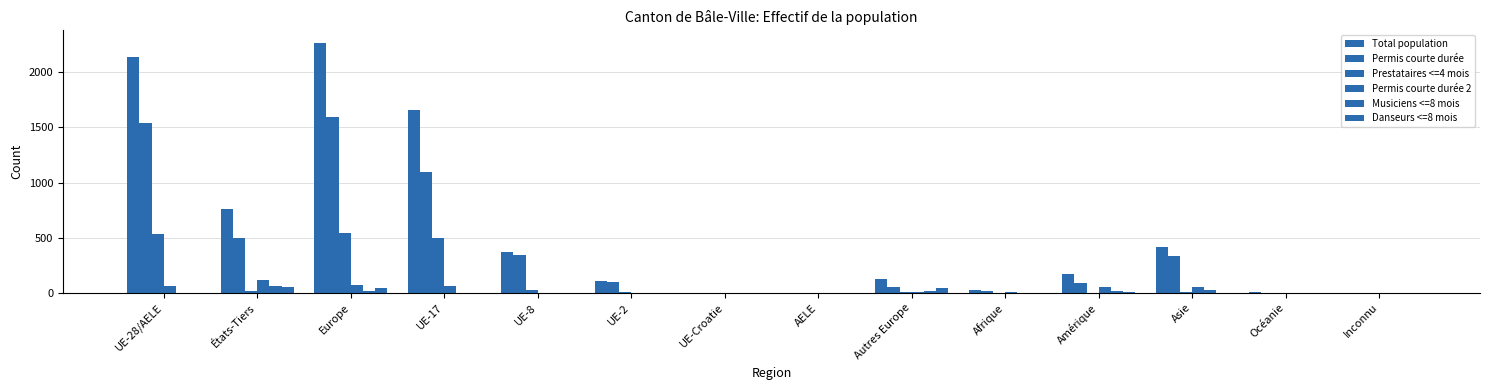

Count the number of data series in this chart.

6